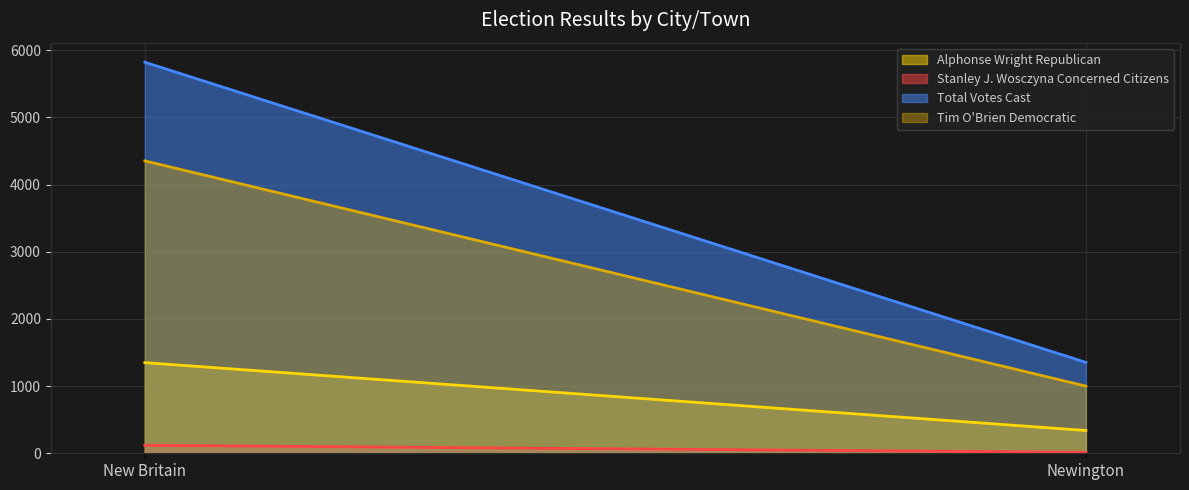

What is the average value of the Stanley J. Wosczyna Concerned Citizens series?

66